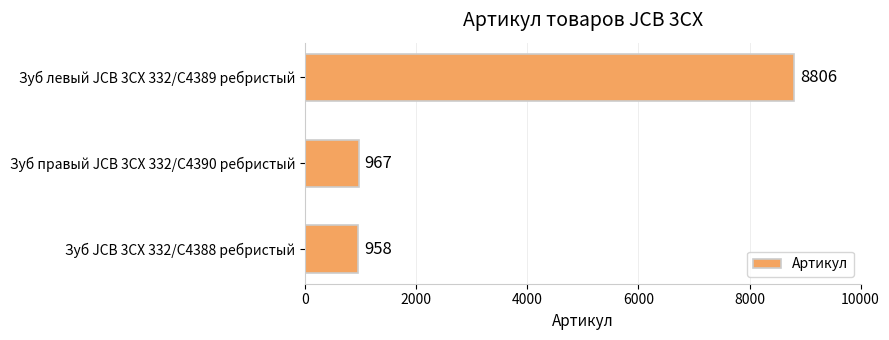

Which label corresponds to the largest value in the chart?

Зуб левый JCB 3CX 332/C4389 ребристый